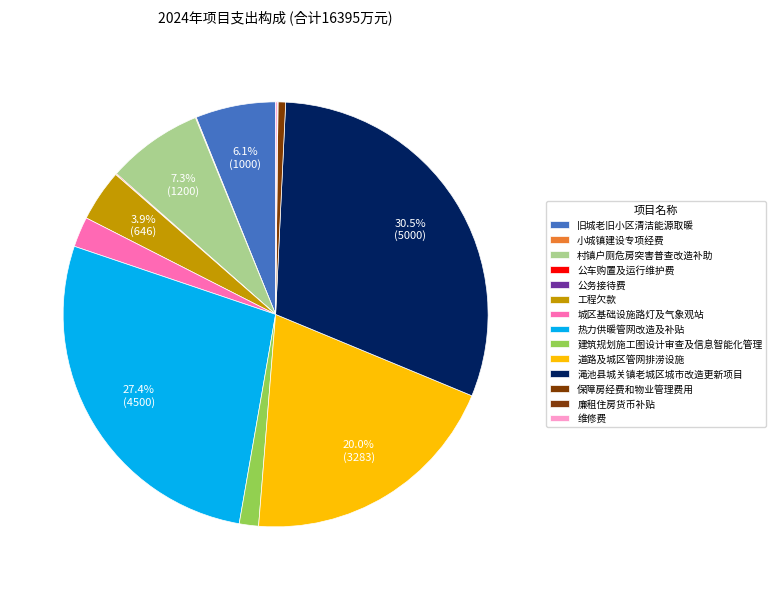

To the nearest percent, what is the average slice percentage?

7%